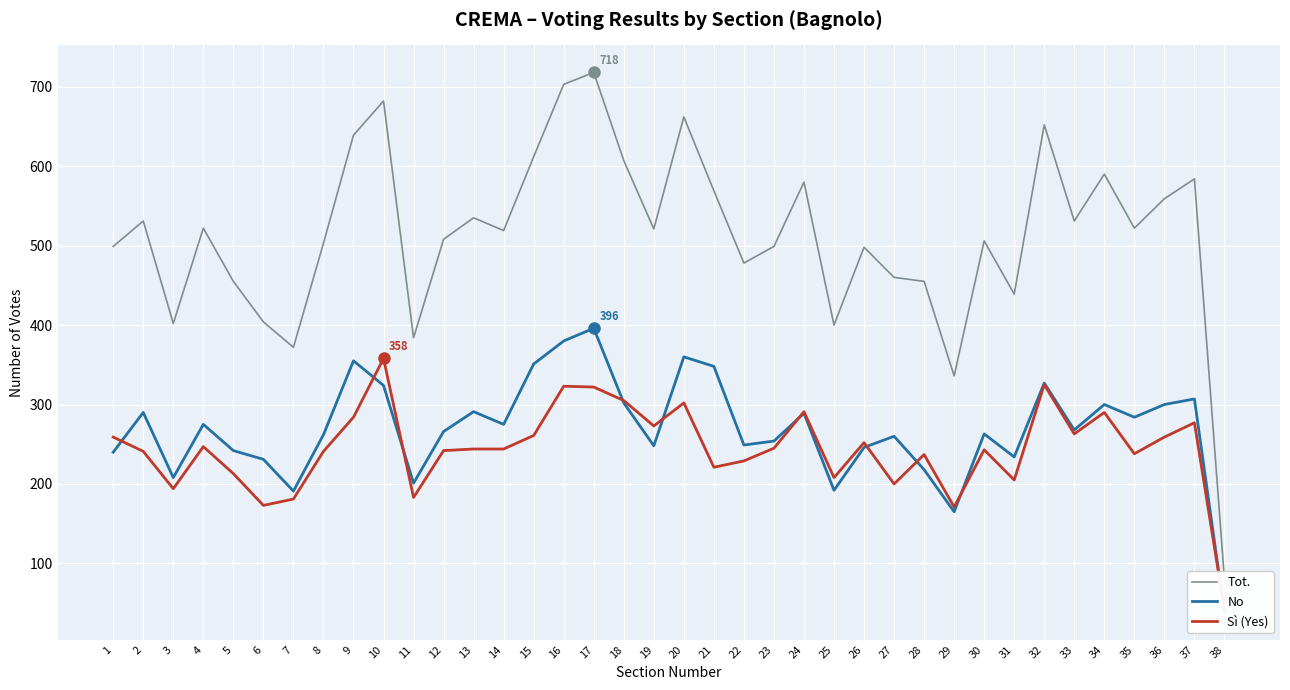

Is it true that Tot. equals 508 at 12?

True